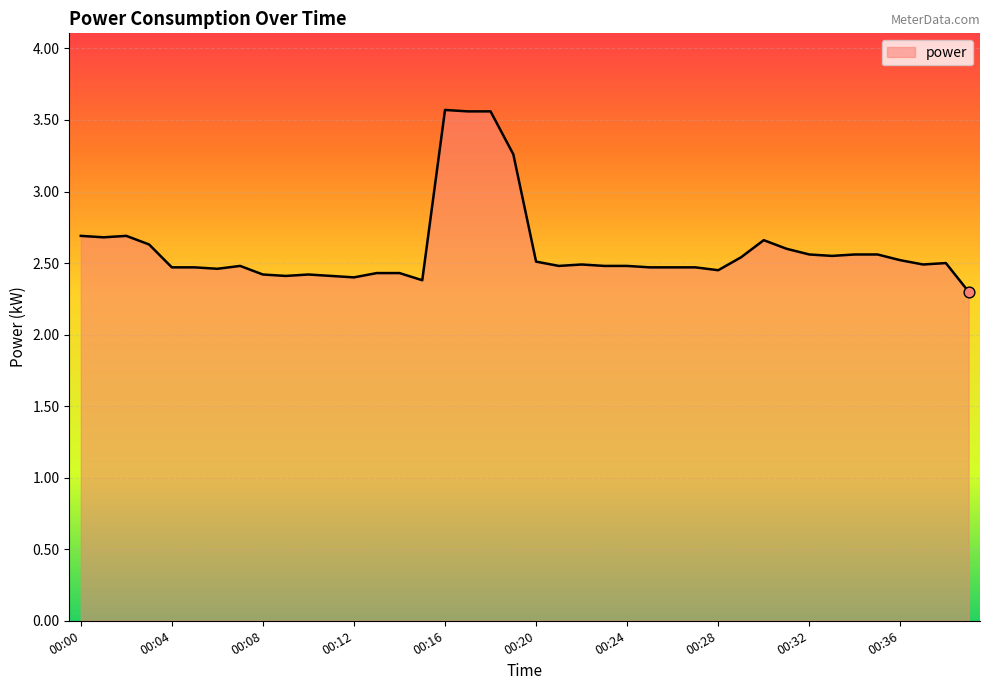

What is the smallest value displayed?

2.3